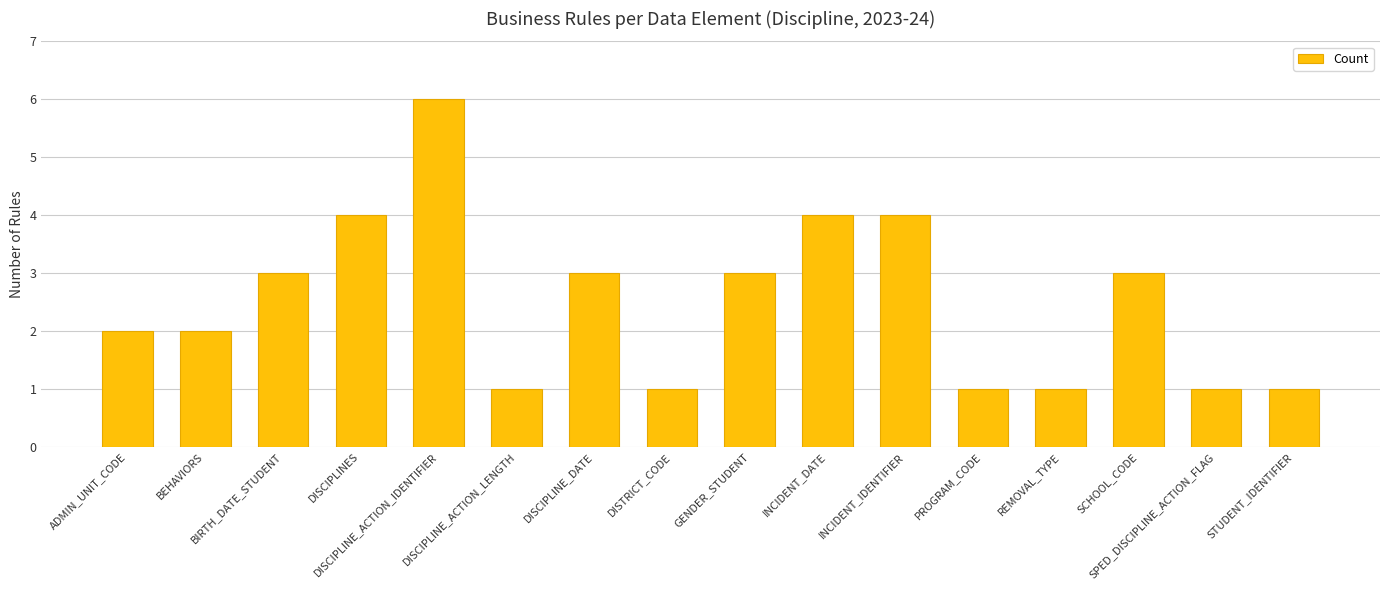

What is the value of the 5th bar from the left?

6